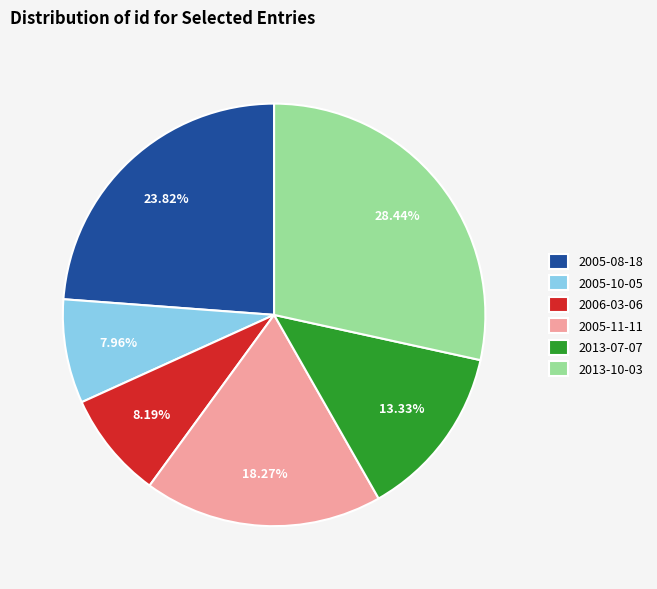

What percentage is the 2005-10-05 slice, to the nearest percent?

8%